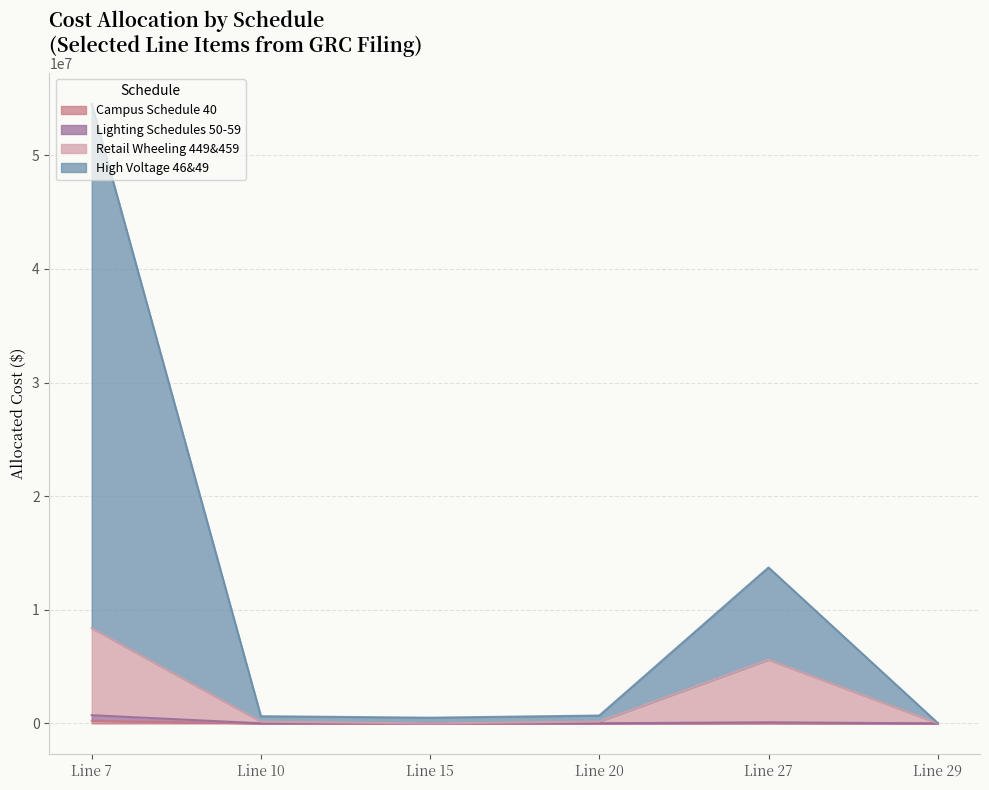

Is the value of High Voltage 46&49 at Line 15 greater than the value of Retail Wheeling 449&459 at Line 7?

No